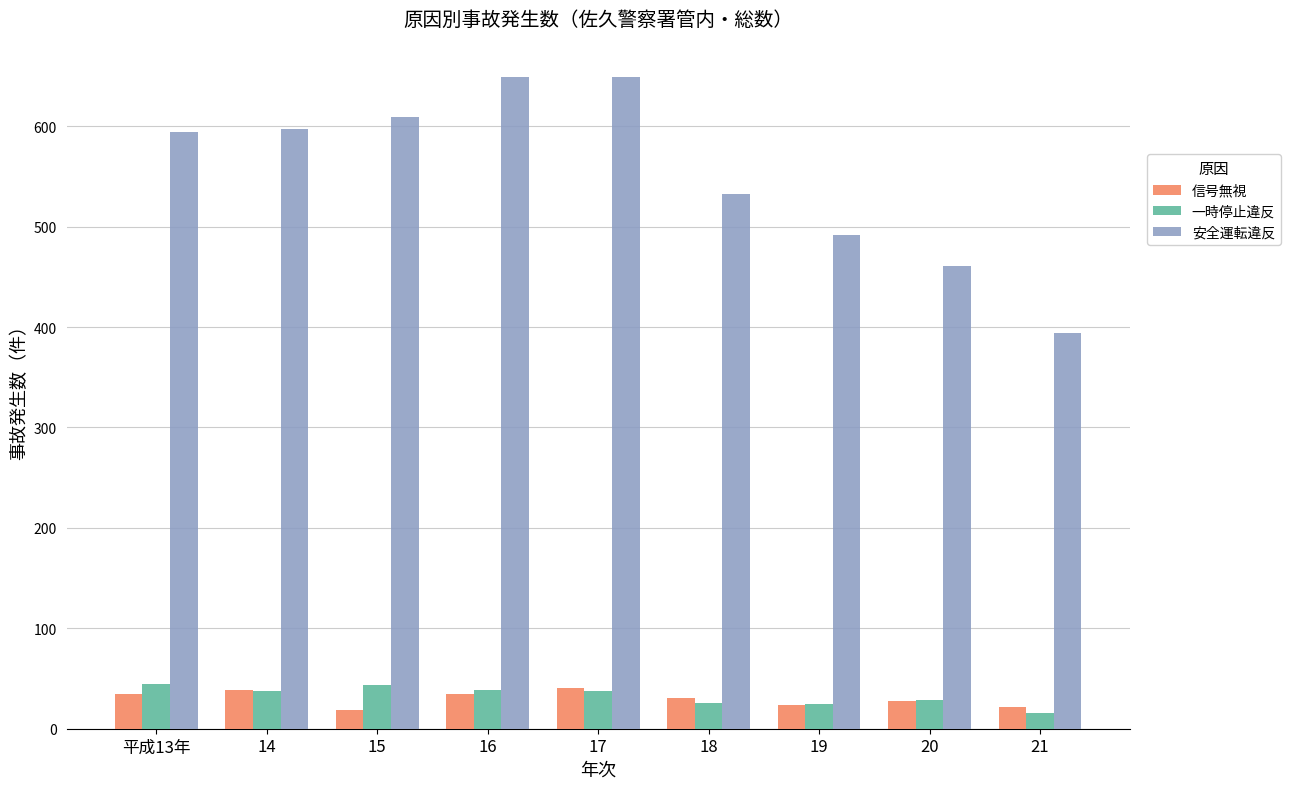

At 15, list the series in order from largest to smallest.

安全運転違反, 一時停止違反, 信号無視